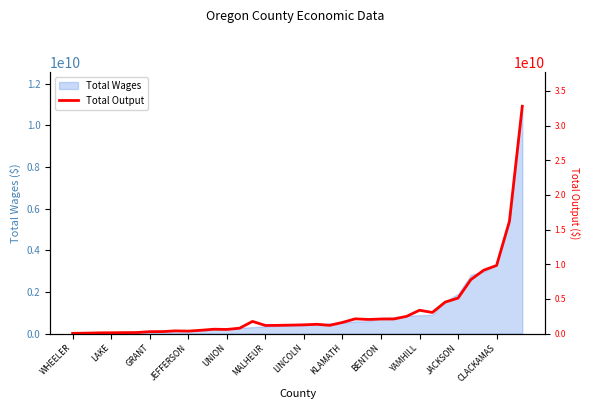

What position from the left is 25?

26